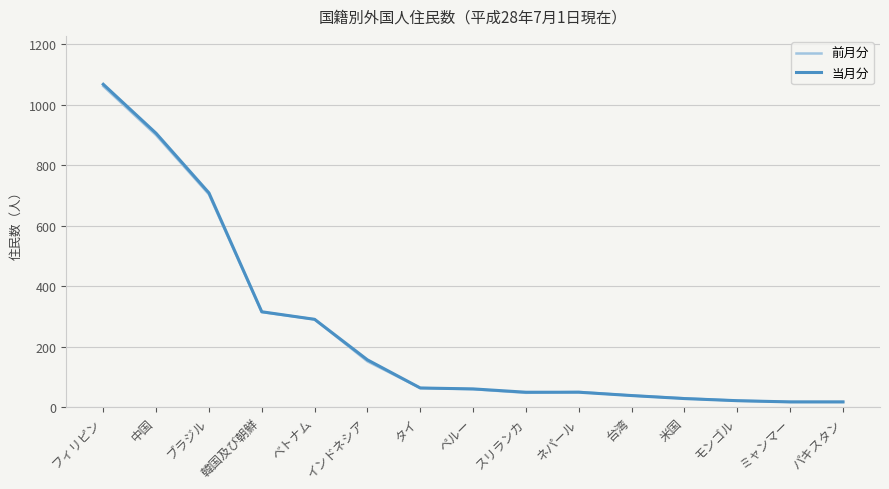

Which category has the highest value in the 当月分 series?

フィリピン